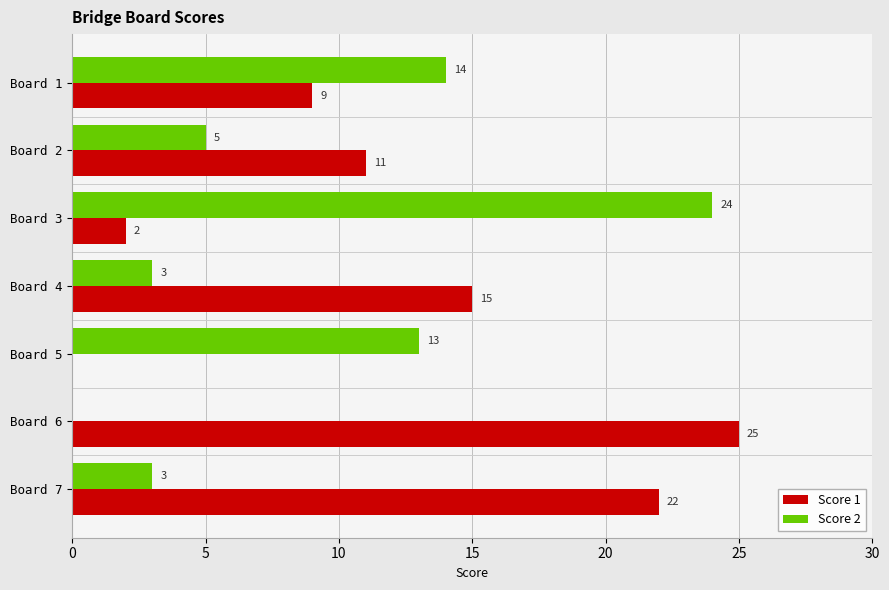

Between Board 5 and Board 6, which series saw the biggest shift?

Score 1